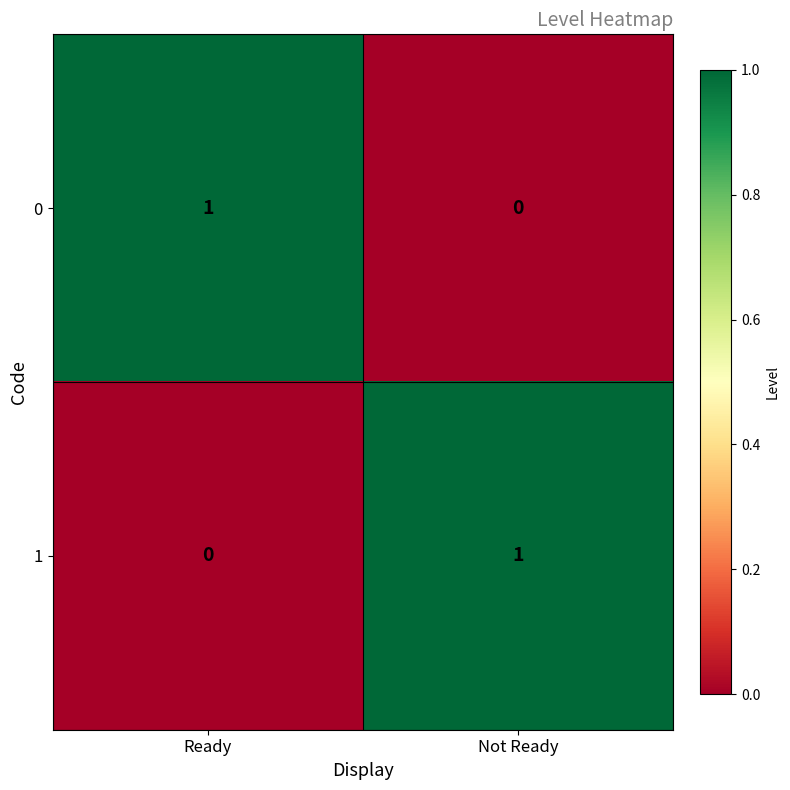

What is the difference between the highest and lowest values at Not Ready?

1